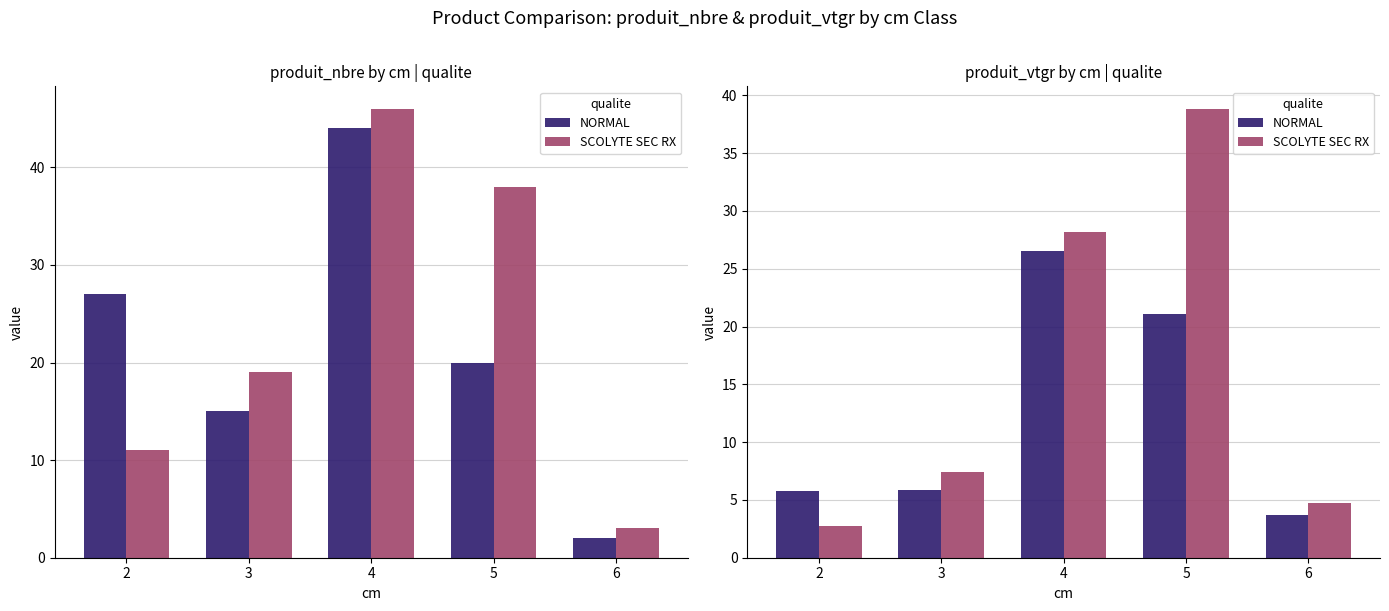

What is the lowest value of the SCOLYTE SEC RX series?

2.7